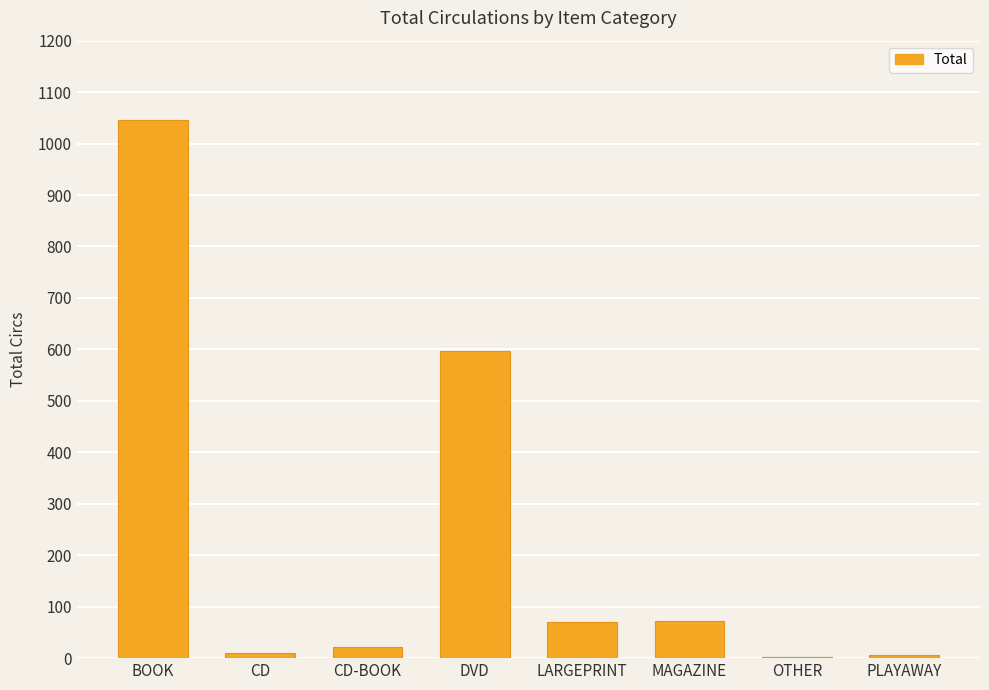

Are the bars horizontal?

No